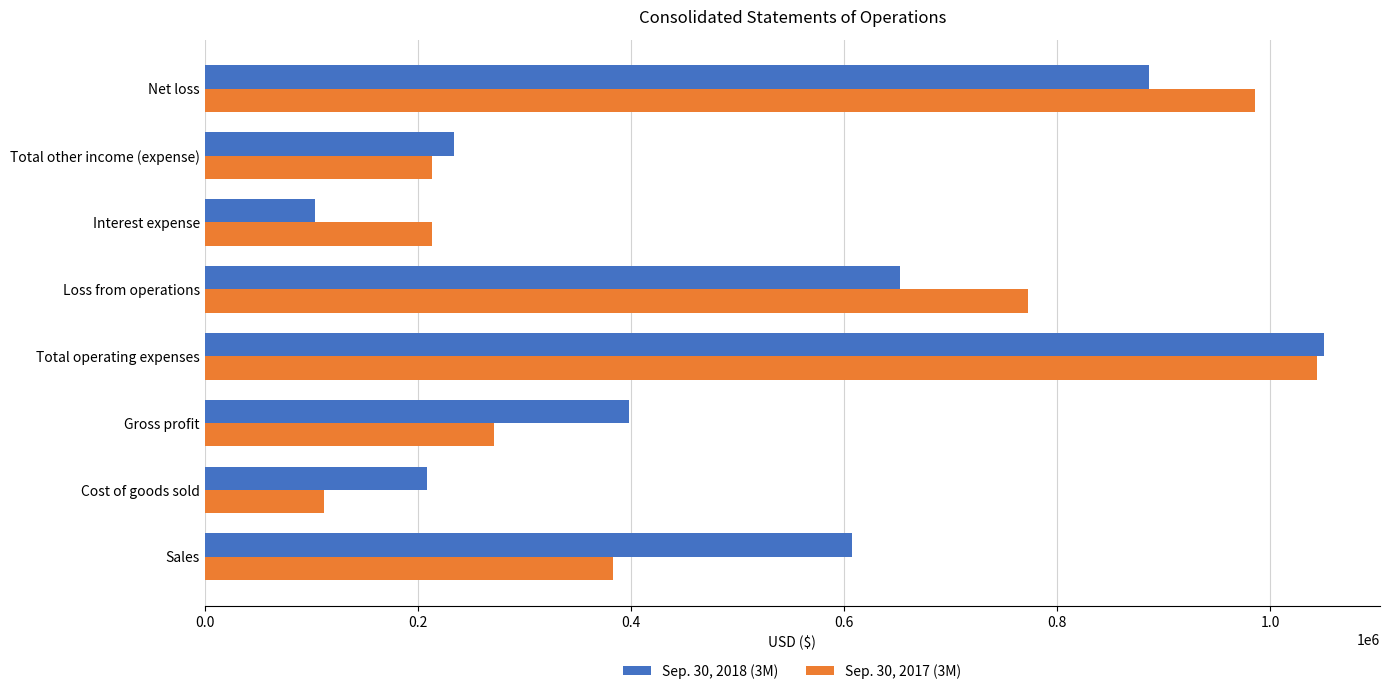

Is the value of Sep. 30, 2017 (3M) at Sales greater than the value of Sep. 30, 2018 (3M) at Loss from operations?

No